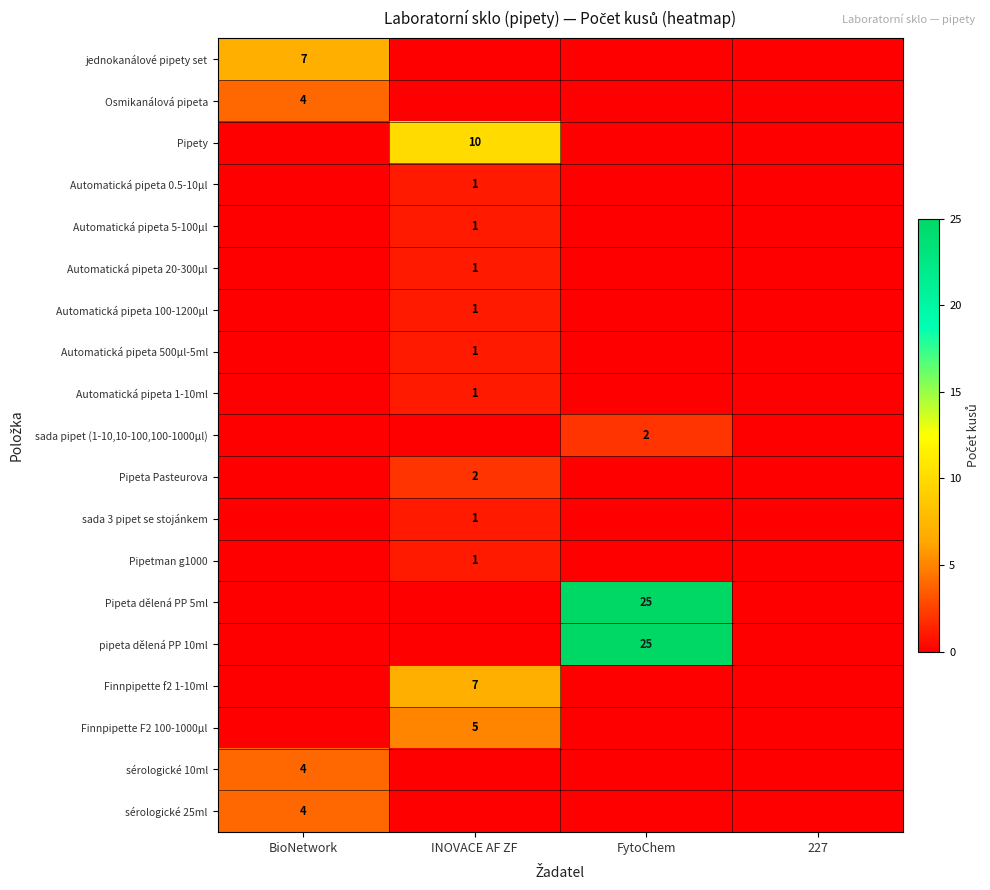

Is it true that sada pipet (1-10,10-100,100-1000μl) equals 0 at FytoChem?

False